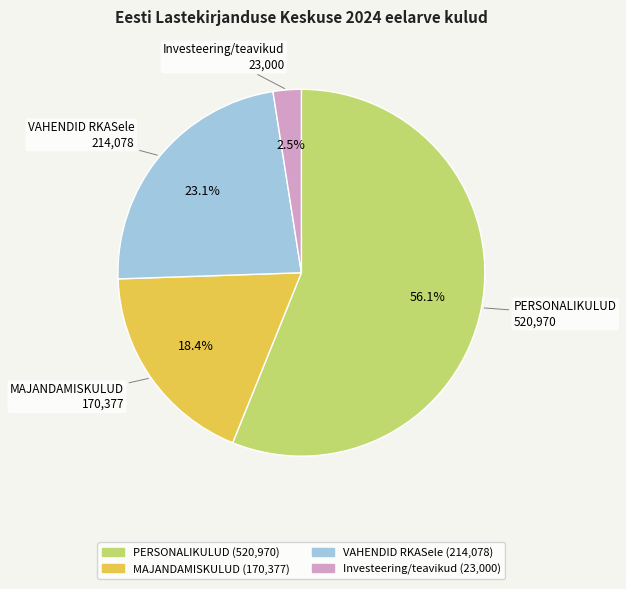

Is it true that PERSONALIKULUD is 67% of the pie?

False